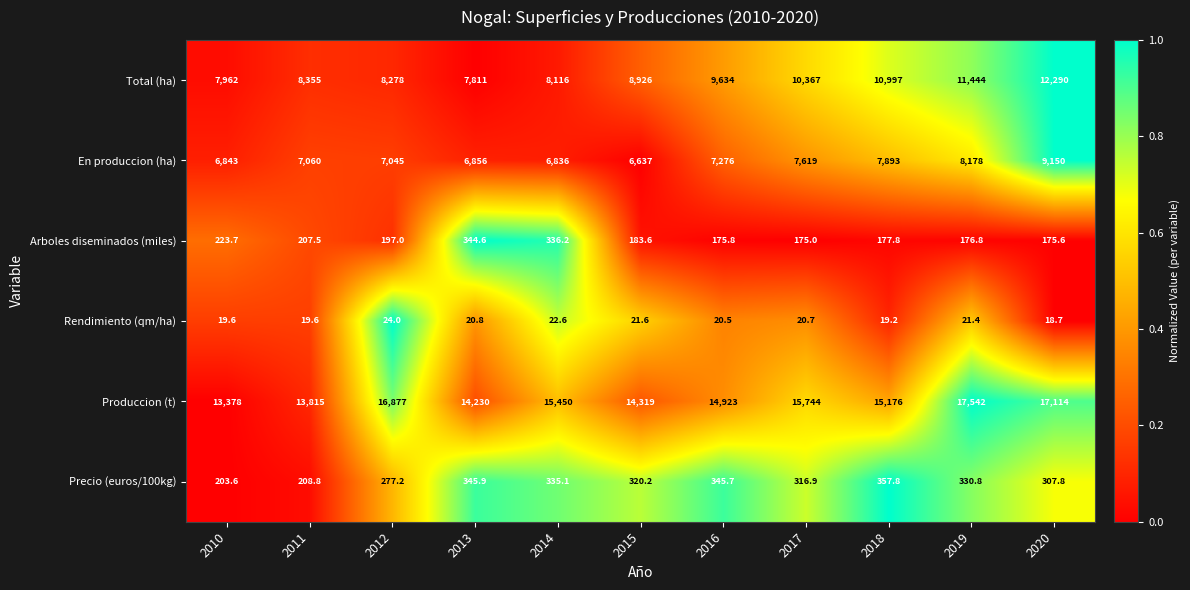

At how many categories does at least one series exceed 514?

11